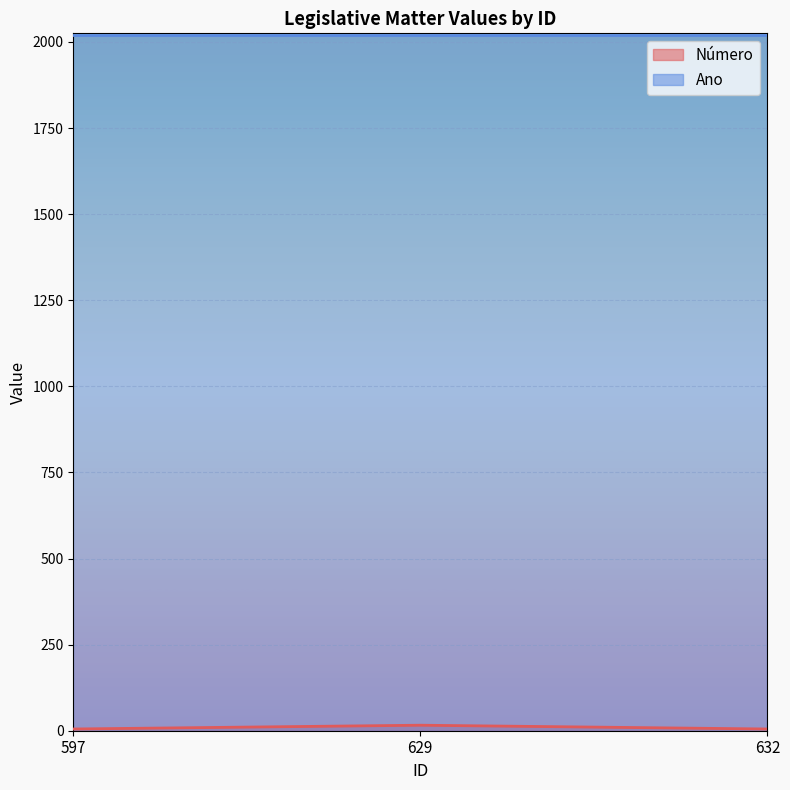

Which label corresponds to the largest value in the chart?

629